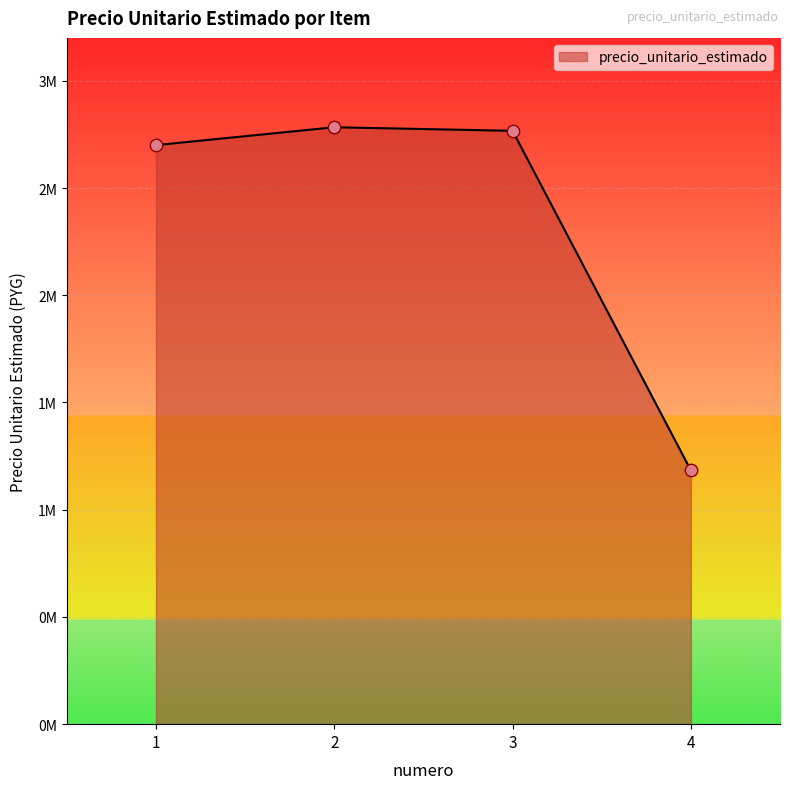

Approximately how many times larger is the value at 4 compared to 1?

0.4